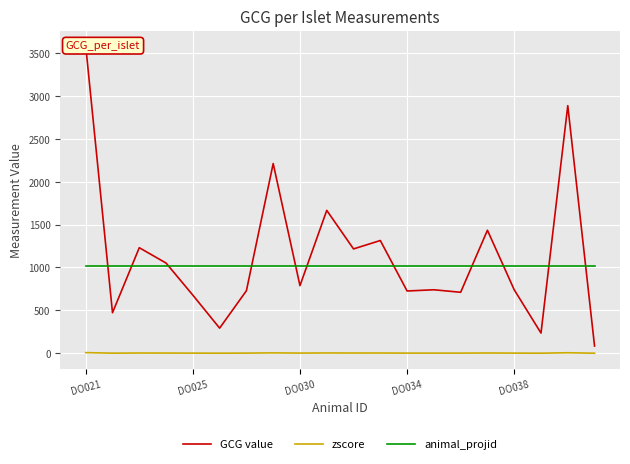

How many lines are shown in the chart?

3